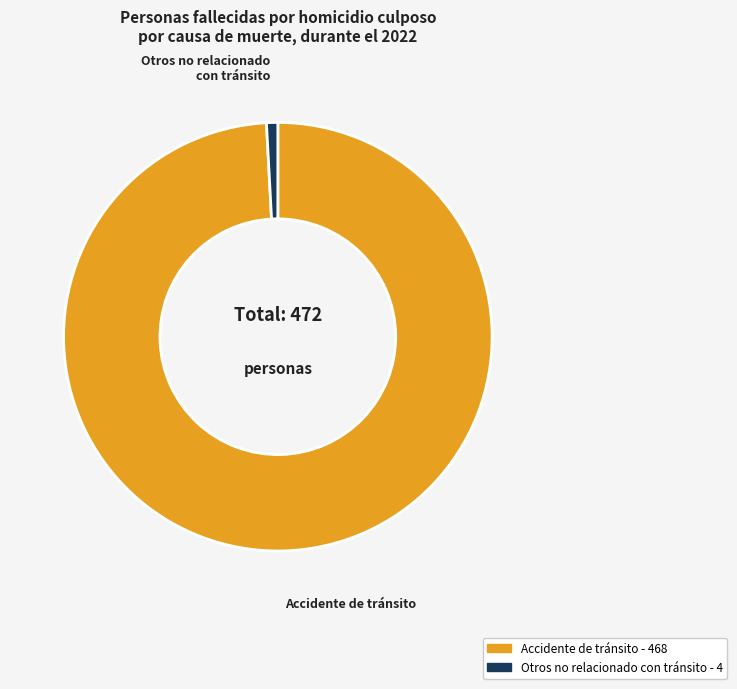

Does any single category account for the majority?

Yes